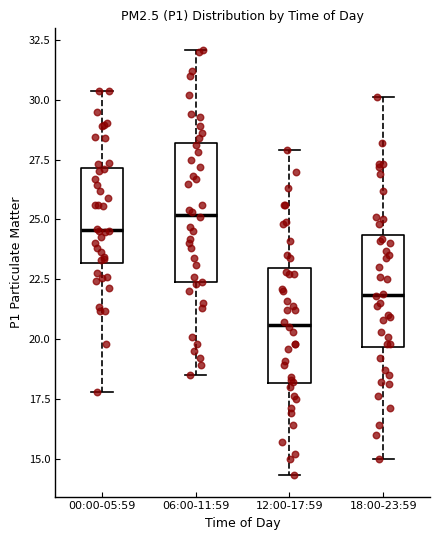

Where does the median line of the box for 18:00-23:59 sit on the y-axis? The values are not printed on the chart, so give them approximately, as read against the axis.

22.0